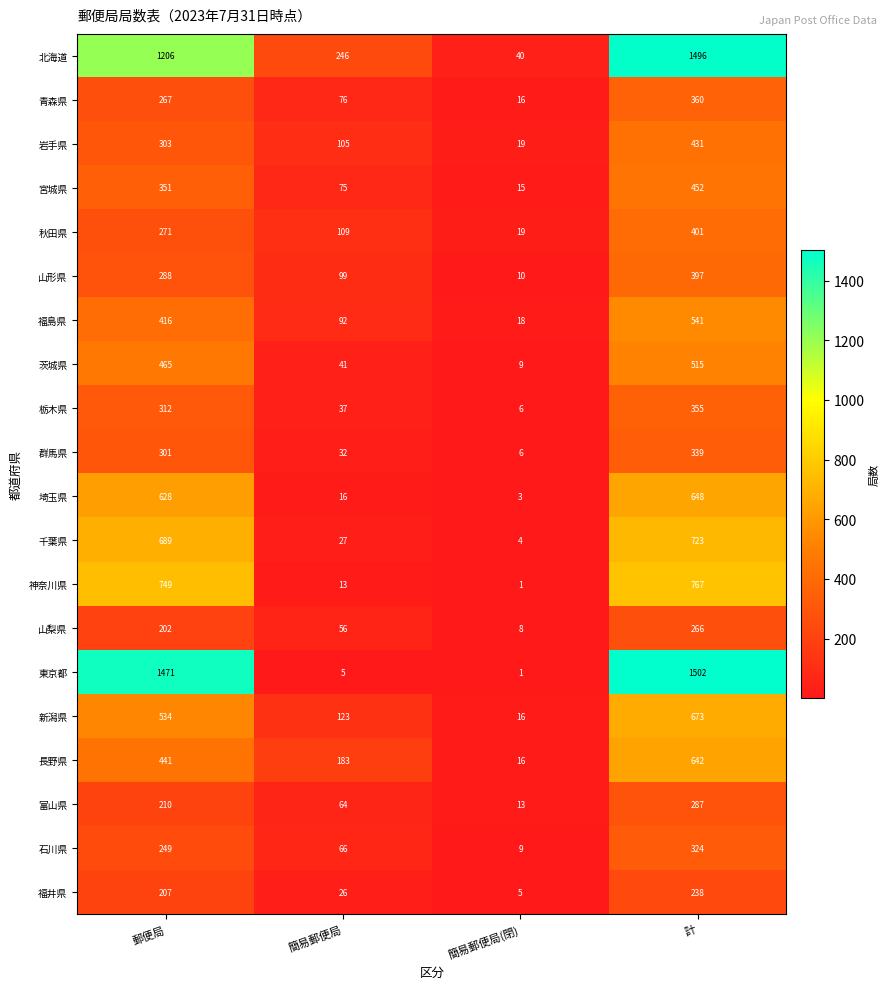

What is the lowest value of the 宮城県 series?

15